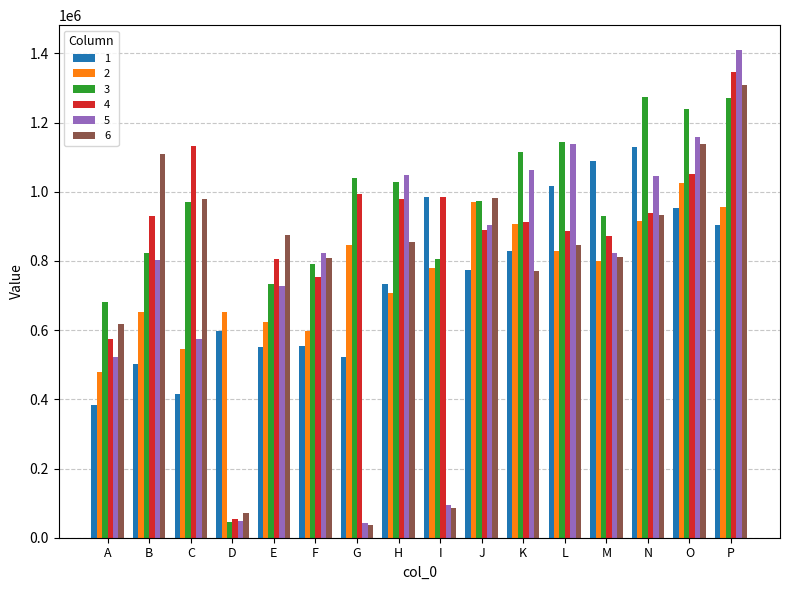

True or false: 1 has a value of 1531898 at M.

False